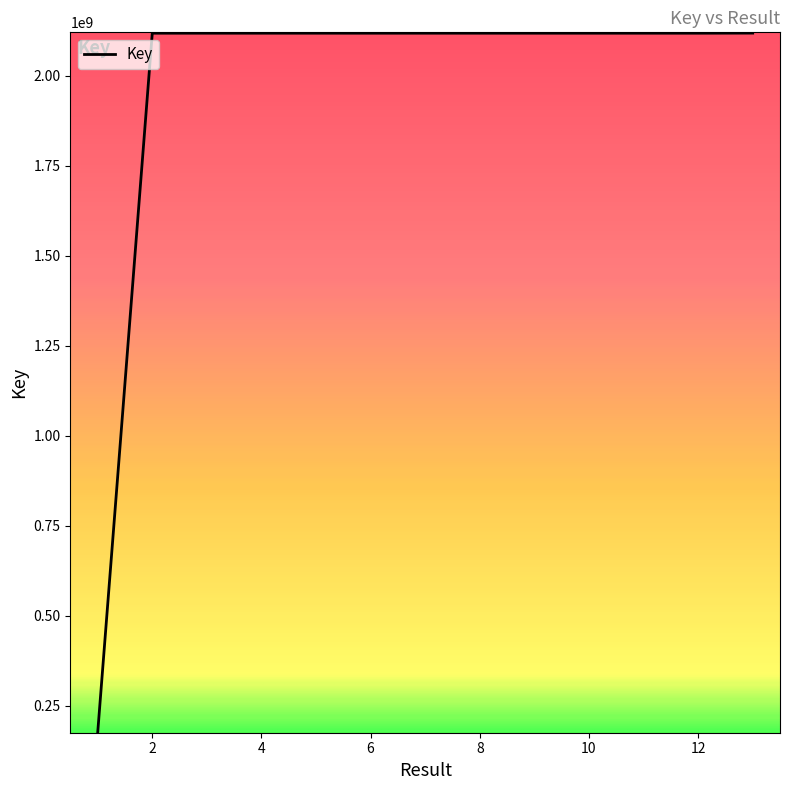

What is the ratio of the value at 13 to the value at 6?

1.0